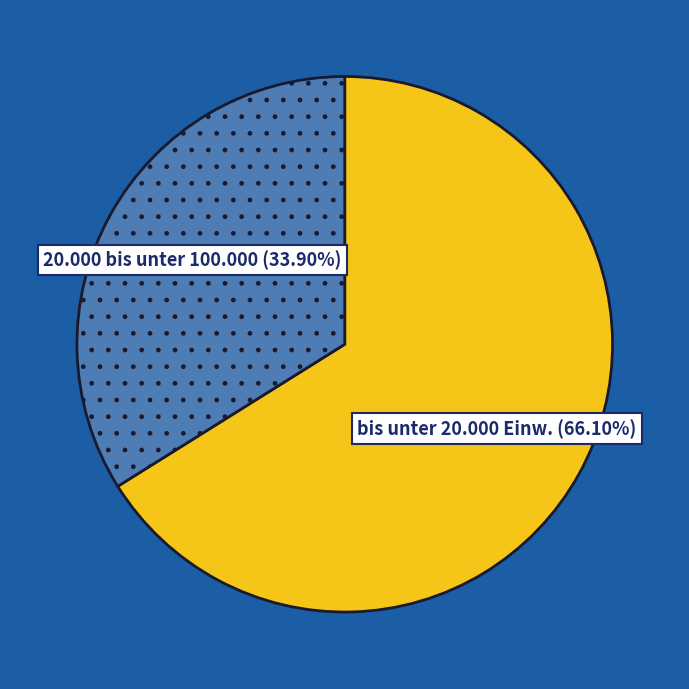

Is there any slice that represents more than half of the pie?

Yes